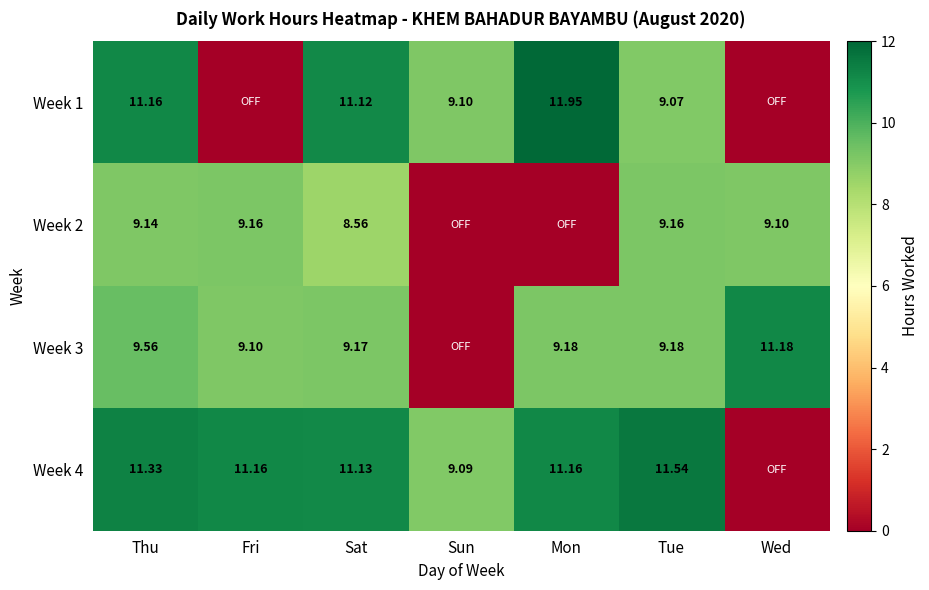

The value of Week 3 at Sat is 4.3. True or false?

False